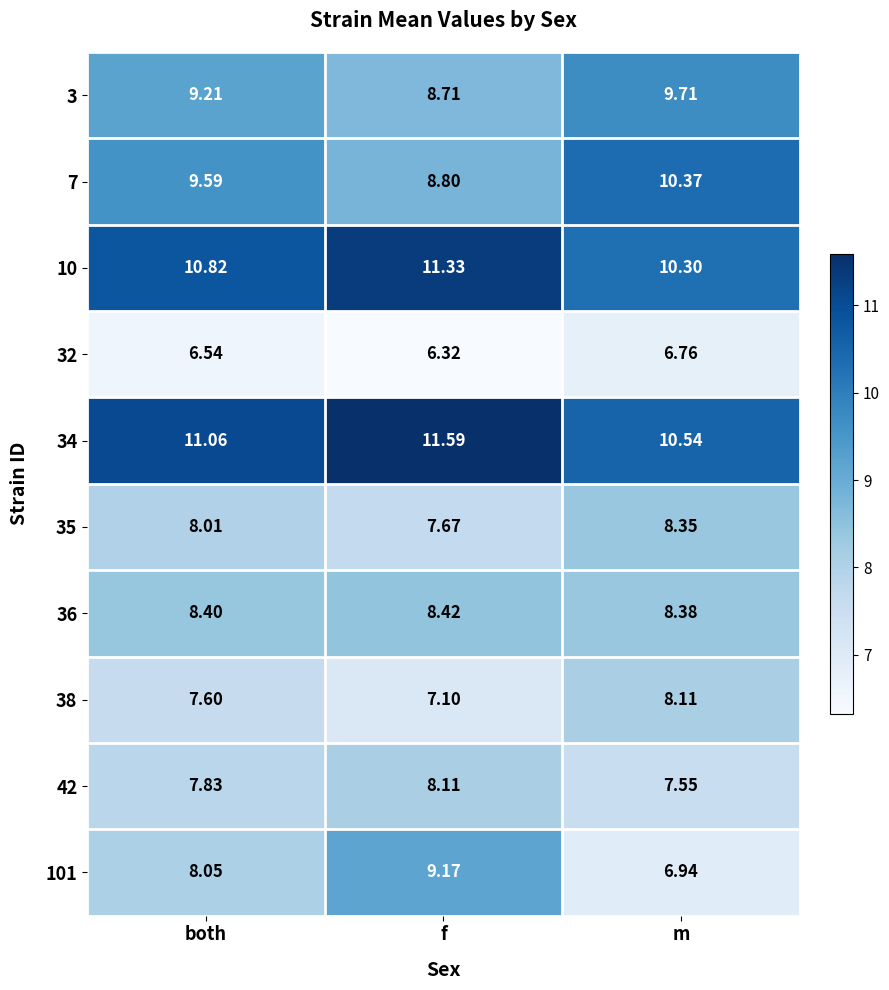

Which label corresponds to the smallest value in the chart?

f